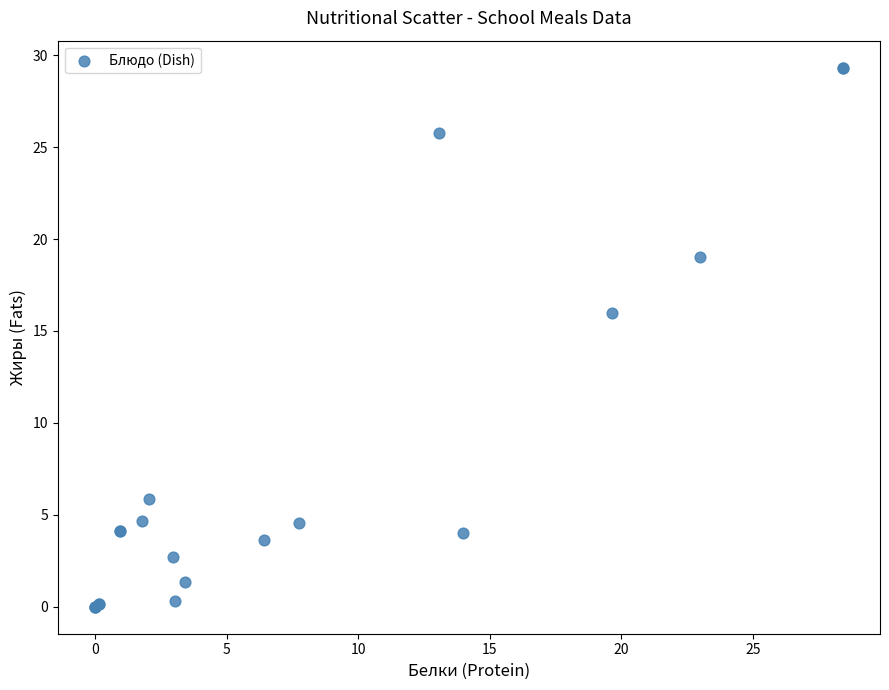

What Y value in the scatter plot is closest to 14?

16.0